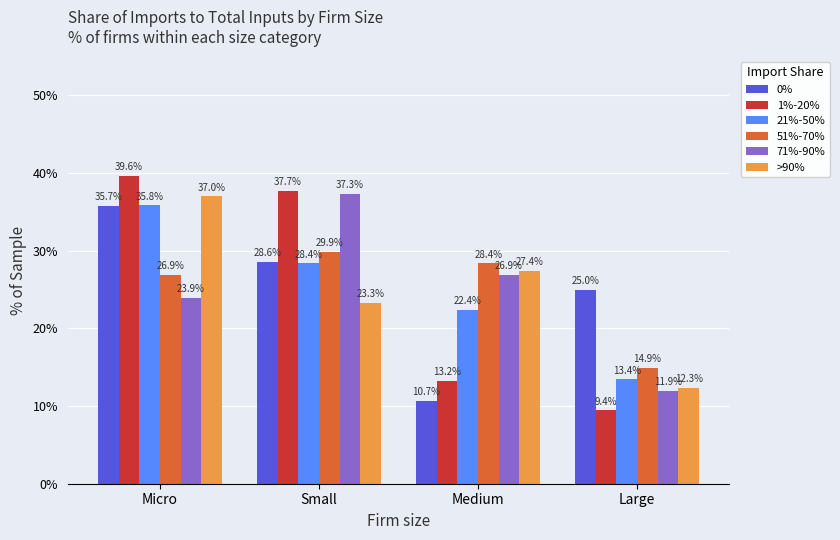

What is the total value across all series at Medium?

128.9